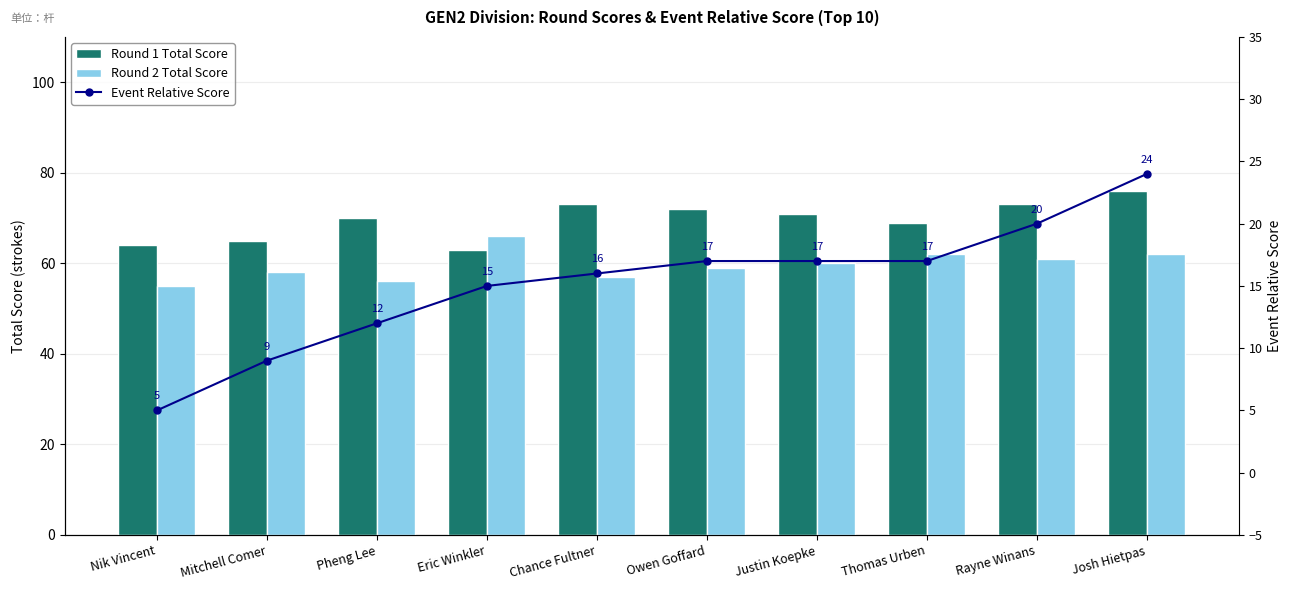

Which series changed the most between Nik Vincent and Pheng Lee?

Event Relative Score